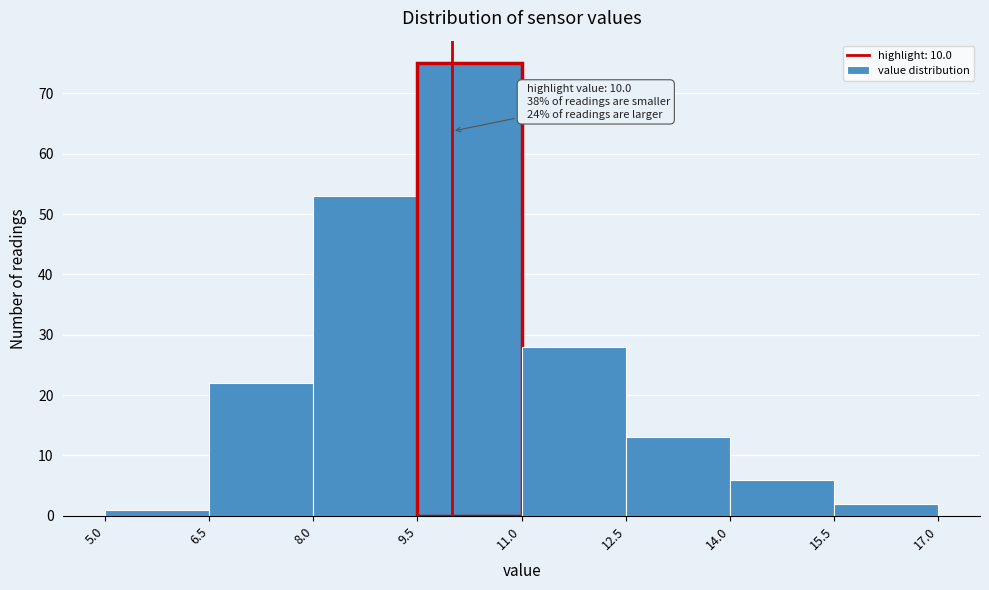

Over which range of the x-axis is the bar tallest?

9.5 to 11.0